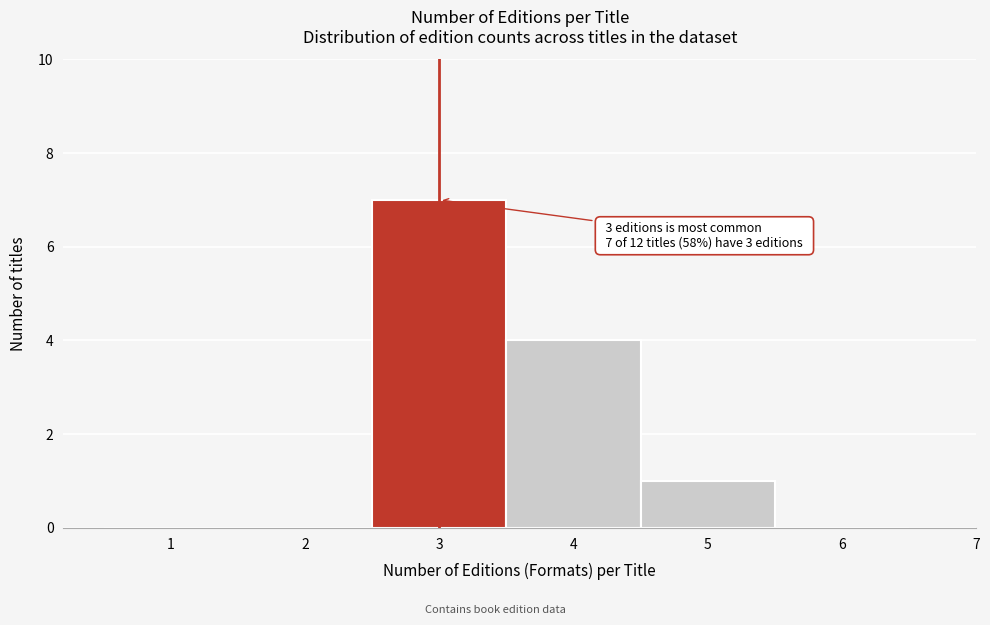

Over which range of the x-axis is the bar tallest?

2.5 to 3.5